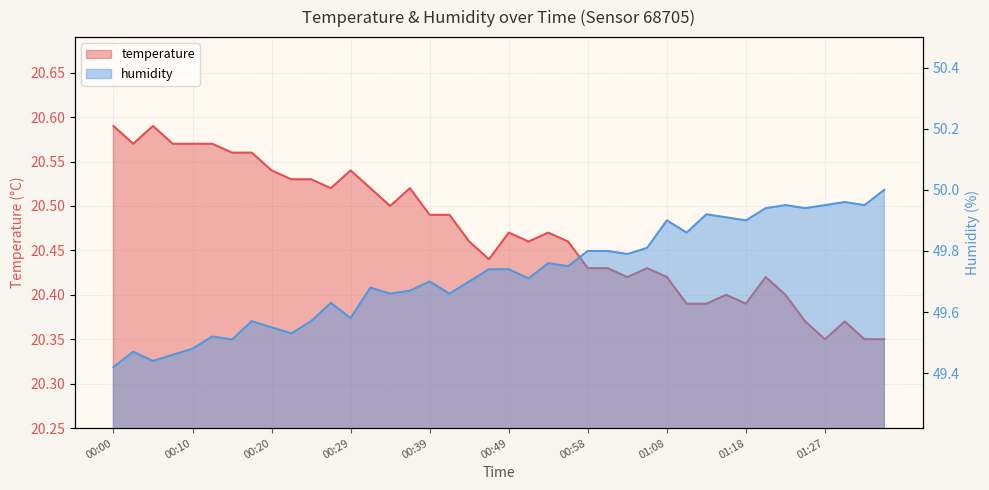

What is the highest value of the temperature series?

20.6